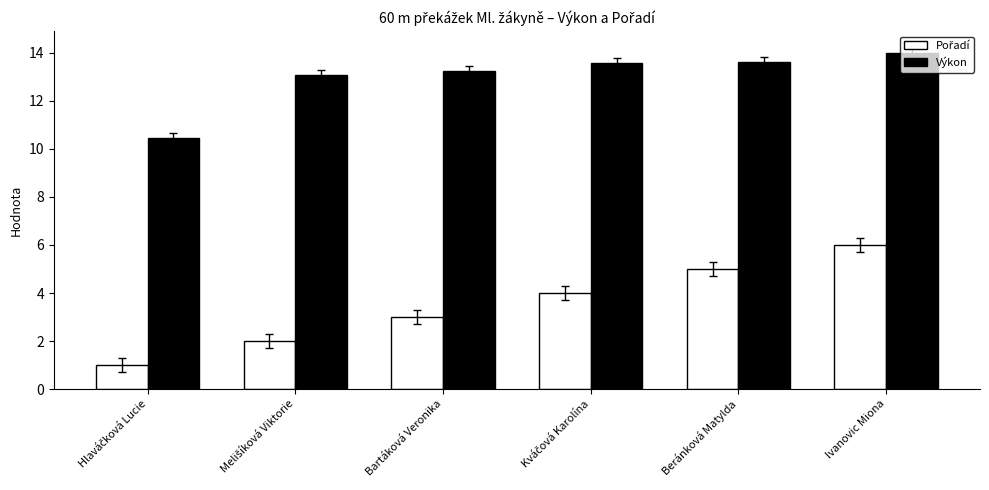

What is the approximate value of Výkon at Ivanovic Miona?

14.0